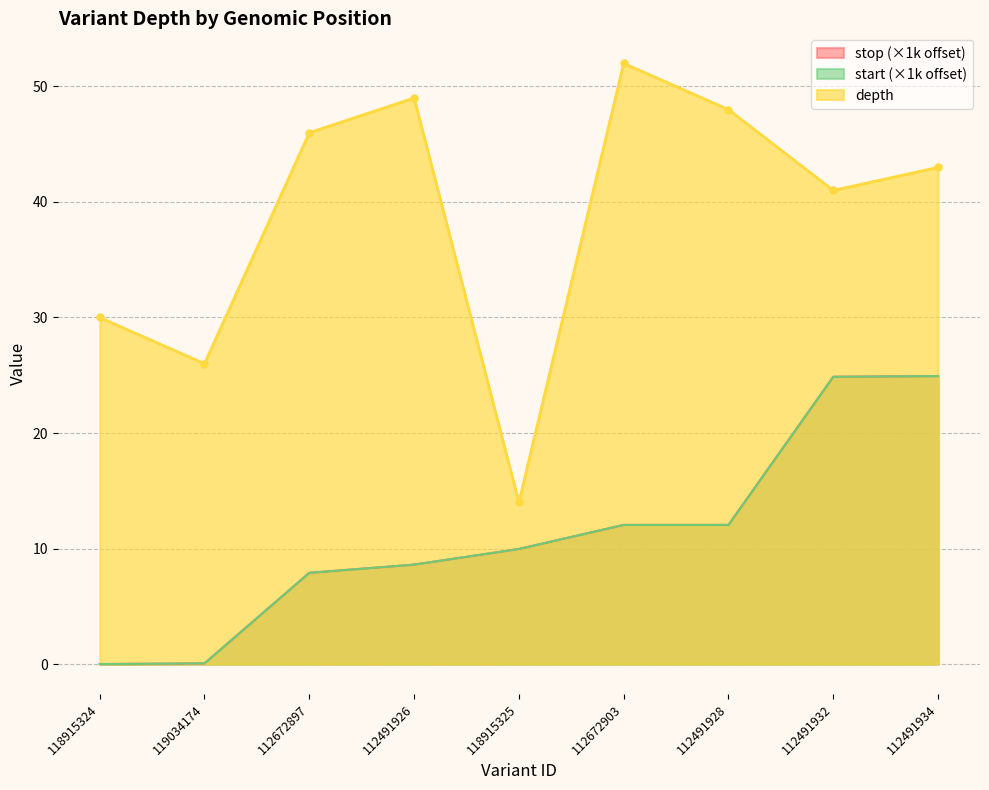

What is the difference between the second highest and minimum values in the depth series?

35.0